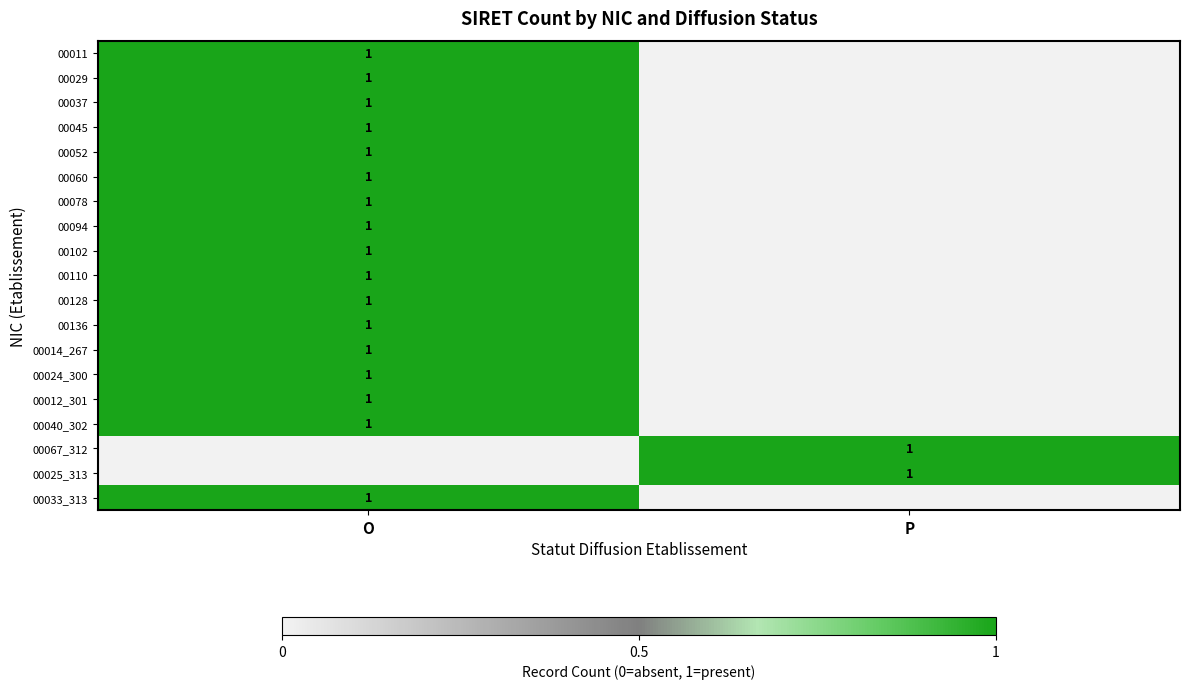

The value of 00012_301 at O is 1. True or false?

True